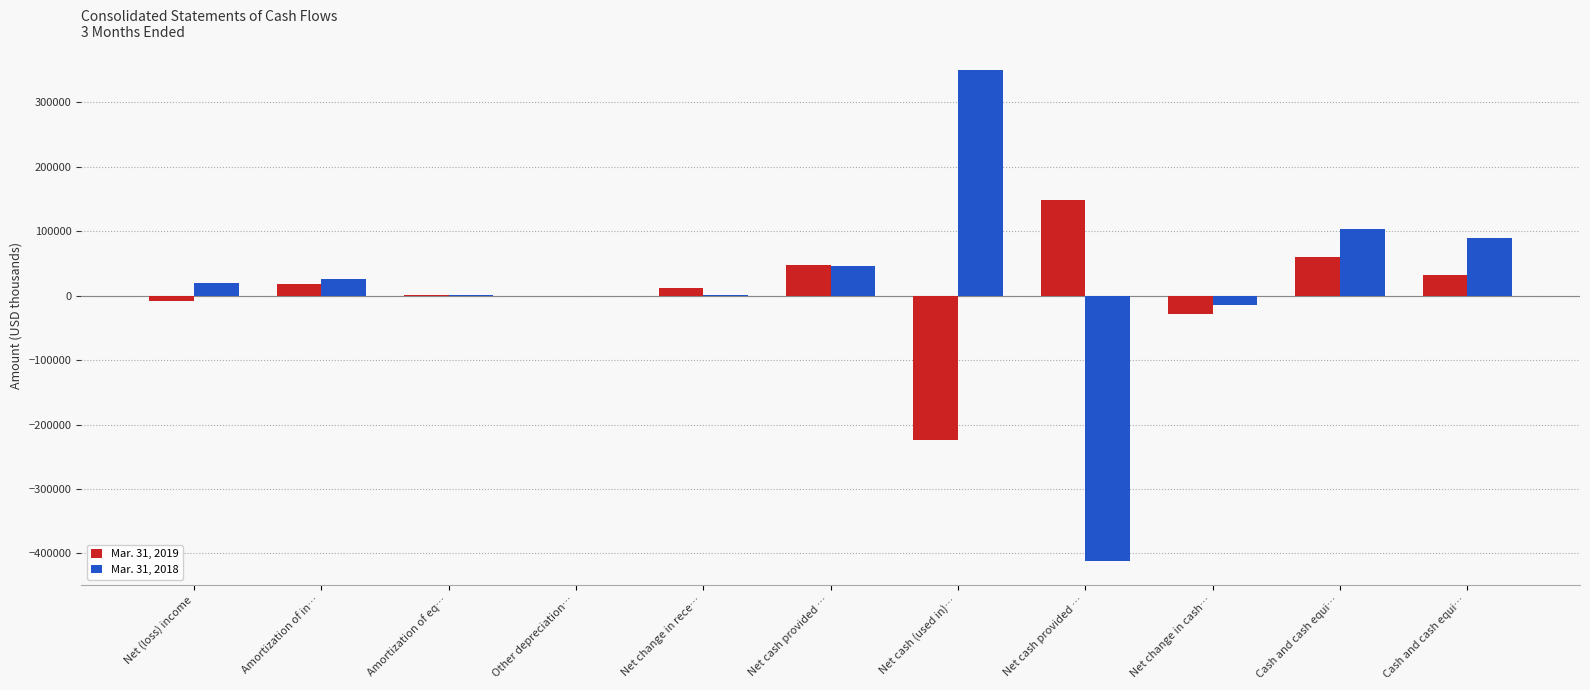

Is it true that Mar. 31, 2019 equals 18253 at Amortization of in…?

True